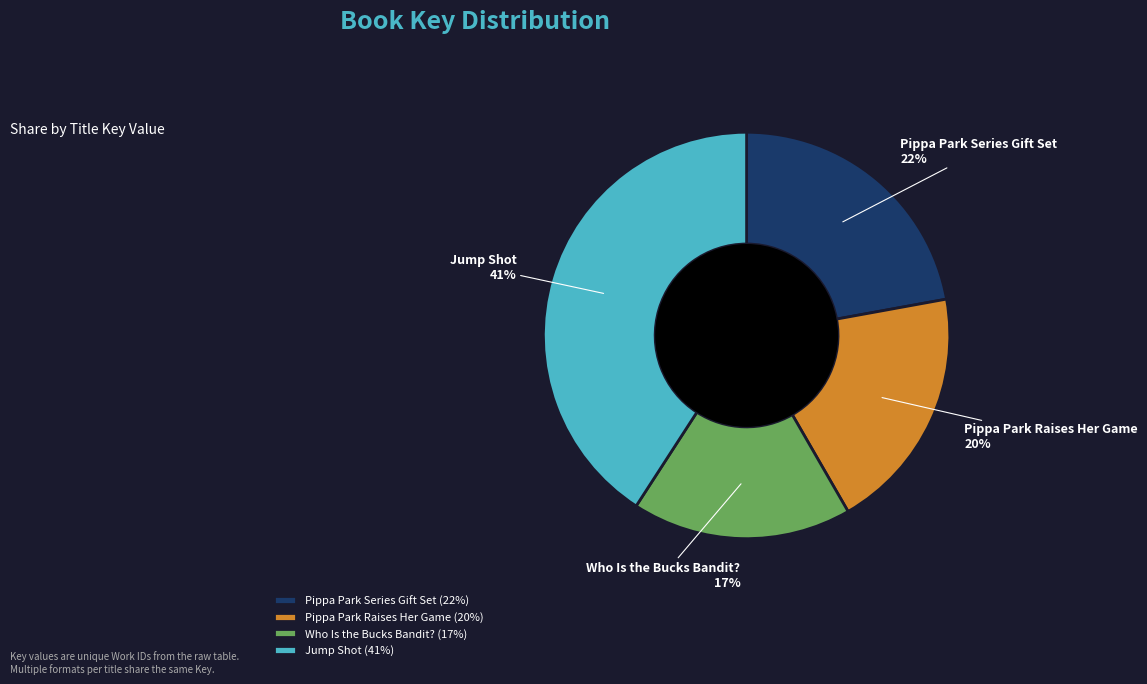

Between Pippa Park Raises Her Game and Pippa Park Series Gift Set, which is larger?

Pippa Park Series Gift Set